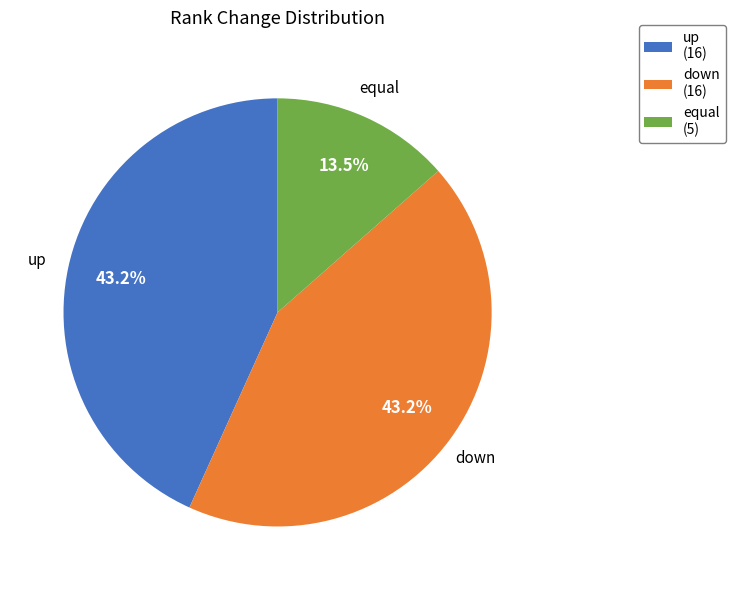

Is there a majority slice in this chart?

No